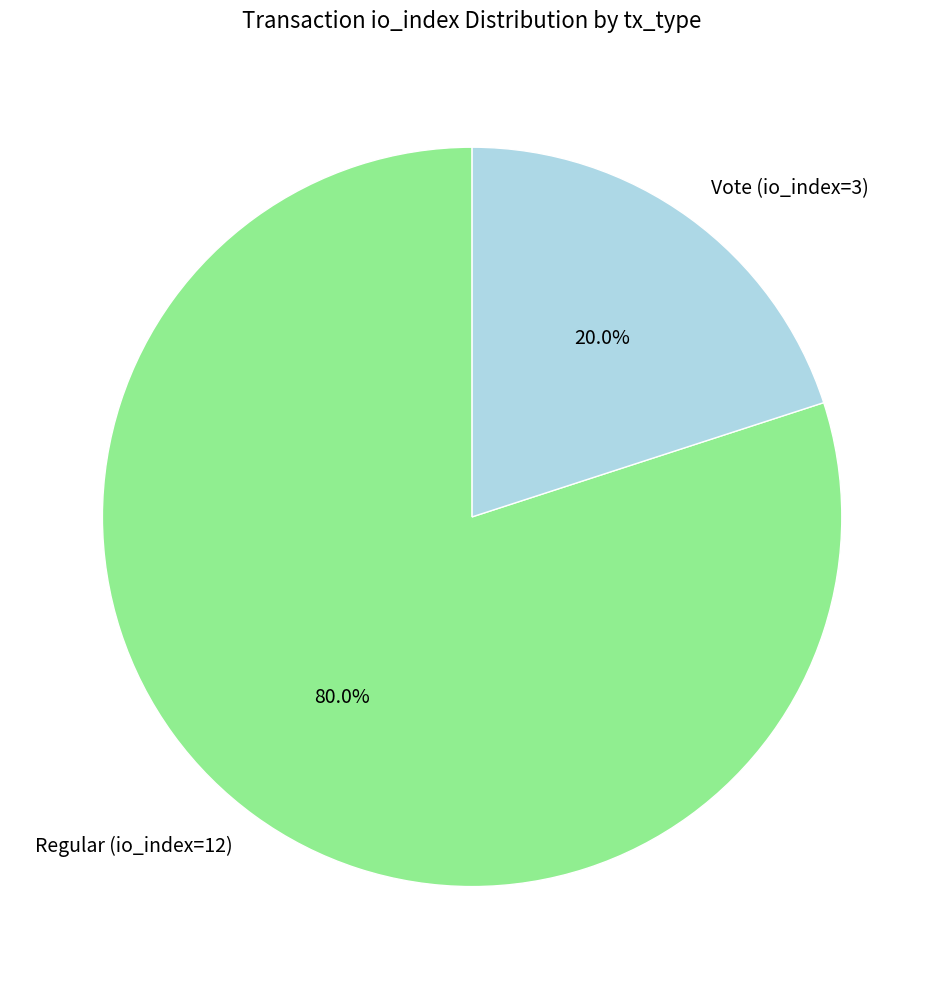

Which category has the smallest portion of the pie?

Vote (io_index=3)